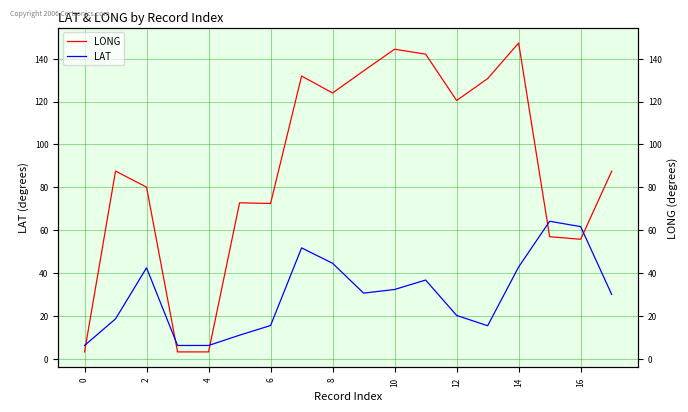

How many lines are shown in the chart?

2